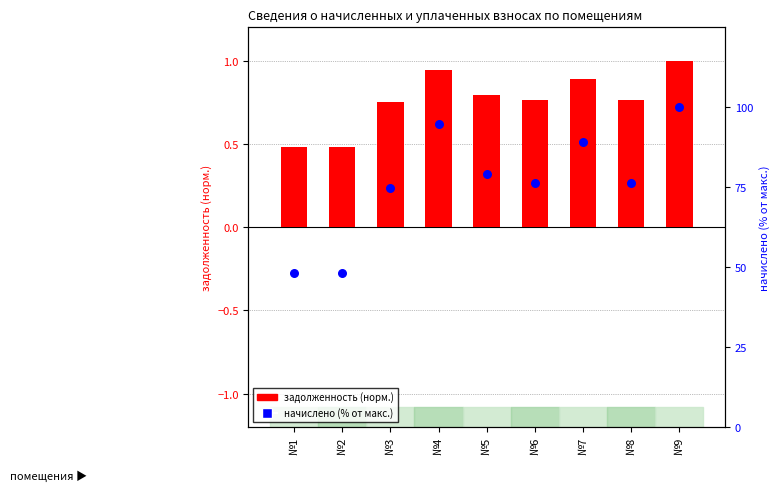

What are all the series names shown in the legend?

задолженность (норм.), начислено (% от макс.)